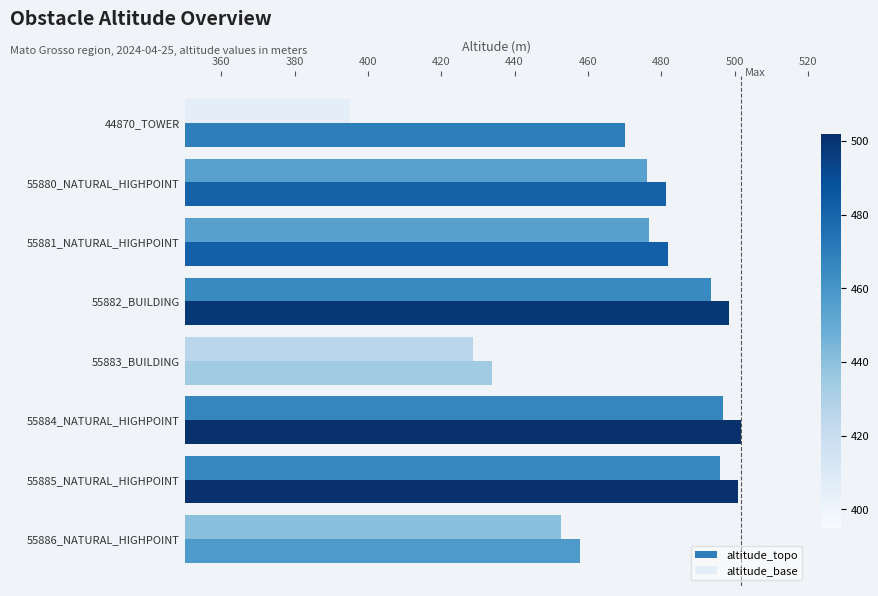

The altitude_topo series shows 178.8 at 55886_NATURAL_HIGHPOINT. True or false?

False